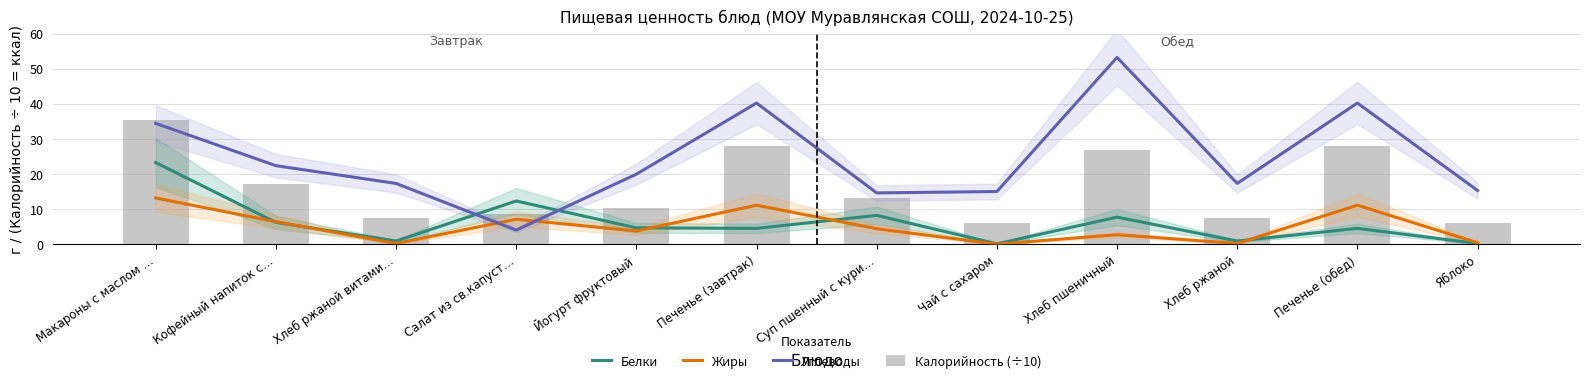

What is the maximum value for Калорийность (÷10)?

35.3